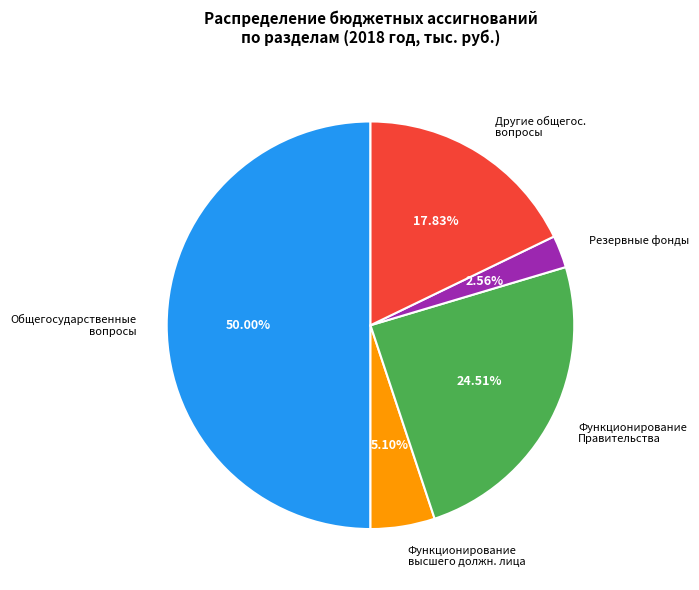

To the nearest percent, what is the difference between the largest and smallest slice percentages?

47%